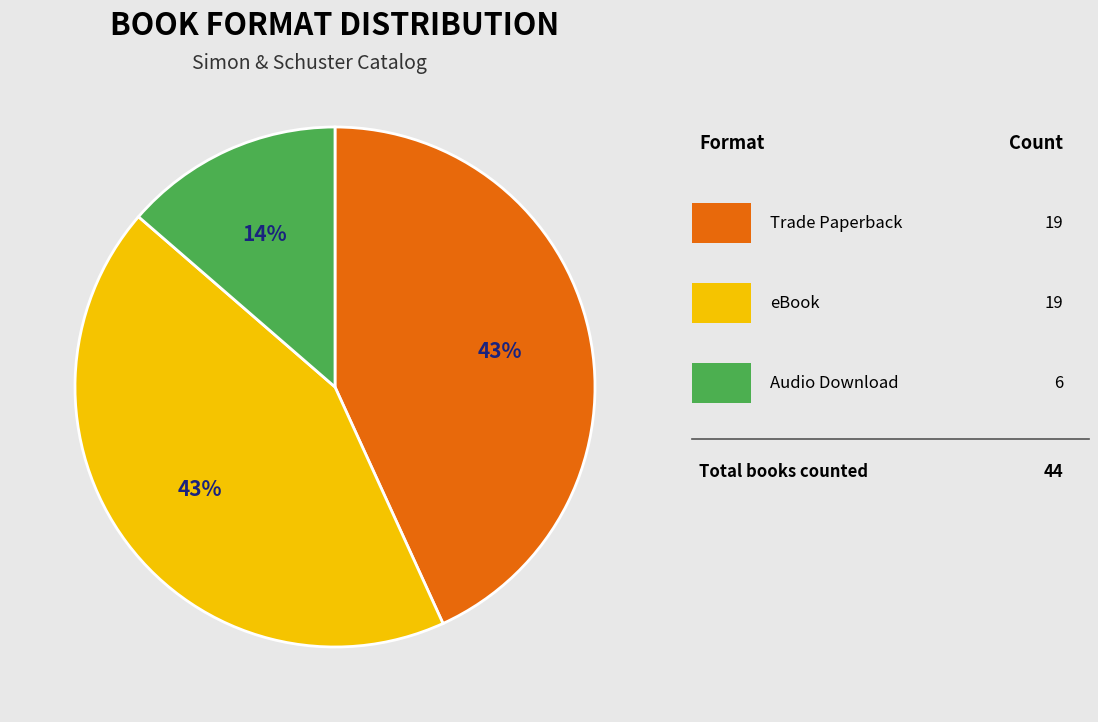

Is there any slice that represents more than half of the pie?

No